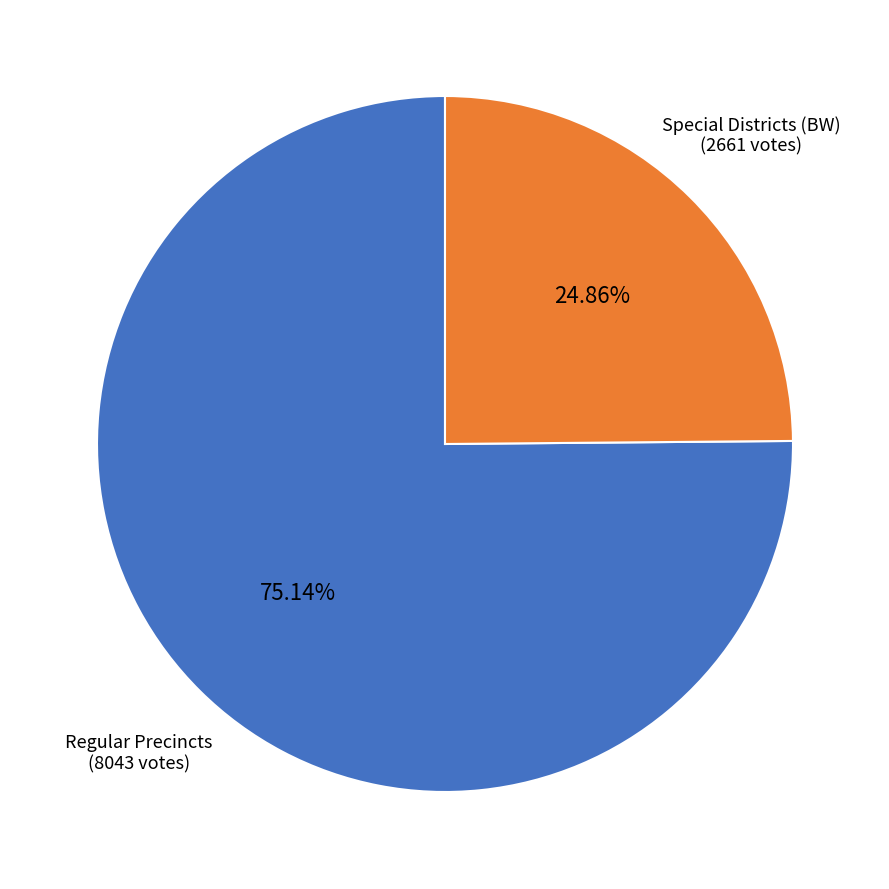

Is there a majority slice in this chart?

Yes